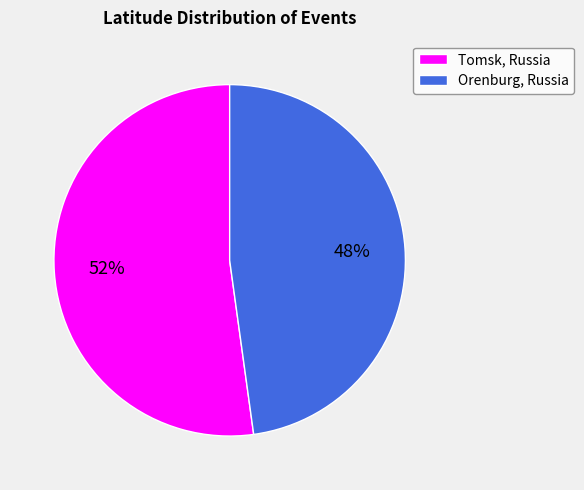

To the nearest percent, what percentage of the pie is Orenburg, Russia?

48%